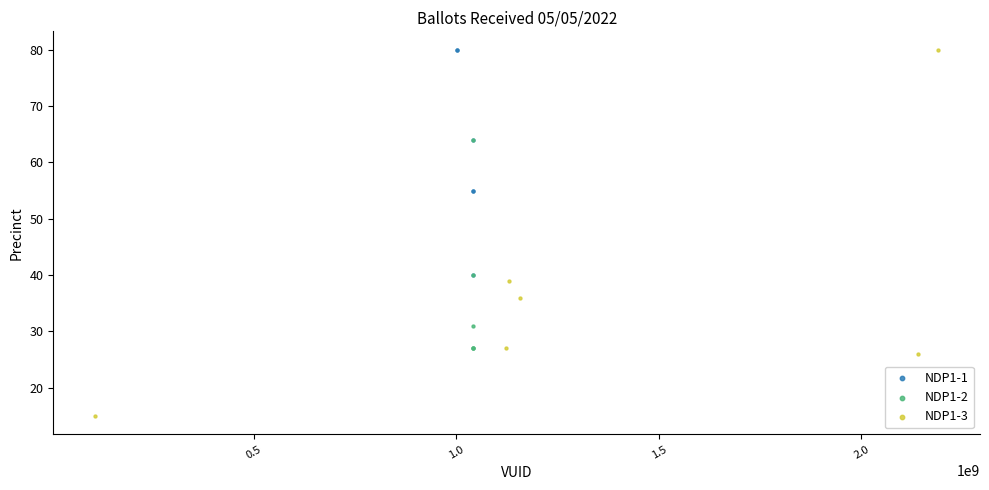

Which series has the widest spread of Y values?

NDP1-3